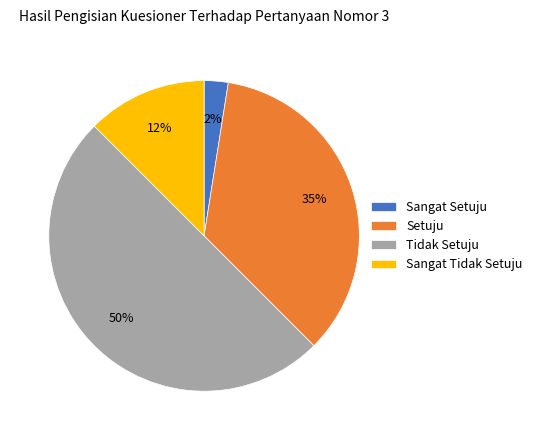

Is Setuju the majority of the pie?

No